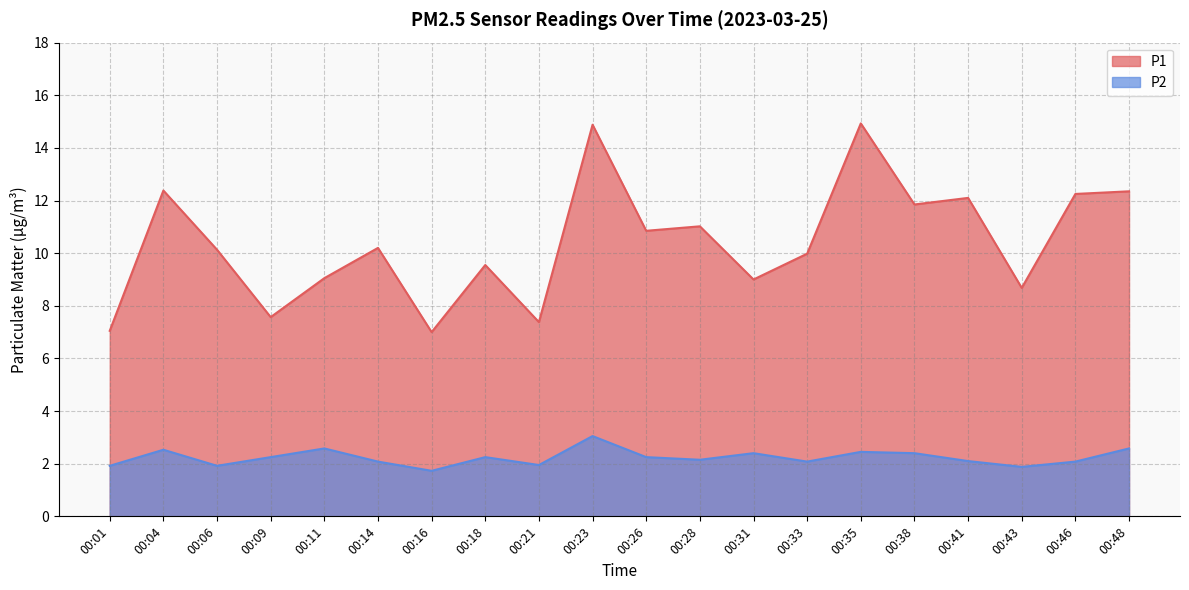

Reading right to left, transcribe all the data shown in this chart.

P1: 00:48=12.3	00:46=12.2	00:43=8.7	00:41=12.1	00:38=11.8	00:35=14.9	00:33=10.0	00:31=9.0	00:28=11.0	00:26=10.8	00:23=14.9	00:21=7.4	00:18=9.6	00:16=7.0	00:14=10.2	00:11=9.1	00:09=7.6	00:06=10.1	00:04=12.4	00:01=7.0
P2: 00:48=2.6	00:46=2.1	00:43=1.9	00:41=2.1	00:38=2.4	00:35=2.5	00:33=2.1	00:31=2.4	00:28=2.1	00:26=2.2	00:23=3.0	00:21=1.9	00:18=2.2	00:16=1.7	00:14=2.1	00:11=2.6	00:09=2.2	00:06=1.9	00:04=2.5	00:01=1.9